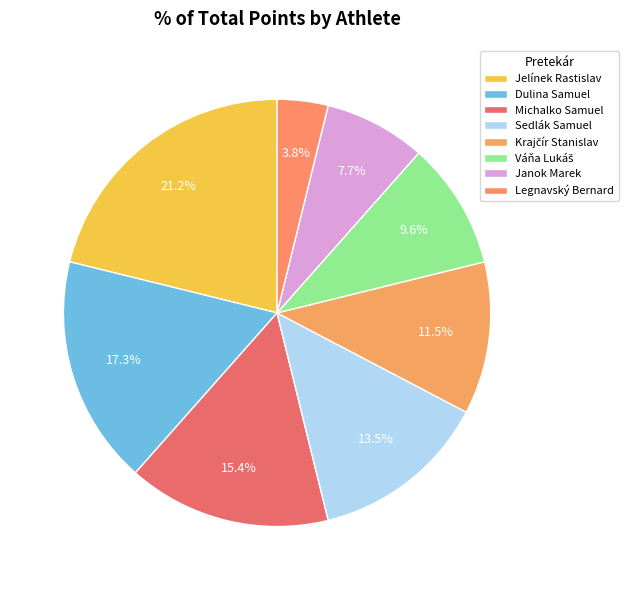

Does Janok Marek account for over 50% of the chart?

No